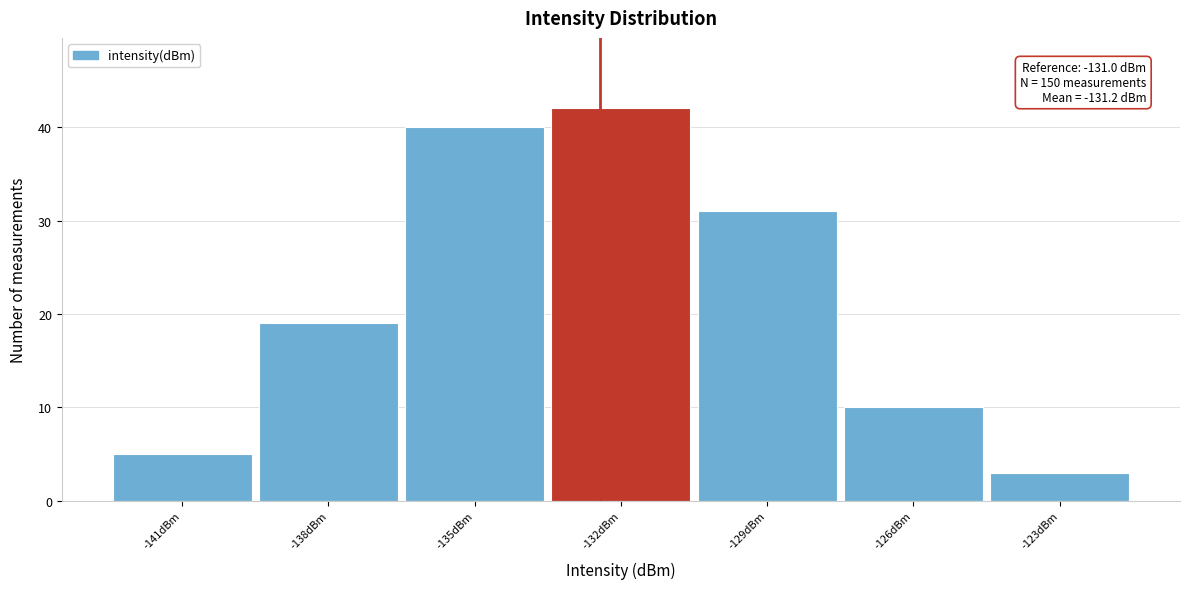

Reading left to right, transcribe all the data shown in this chart.

5	19	40	42	31	10	3